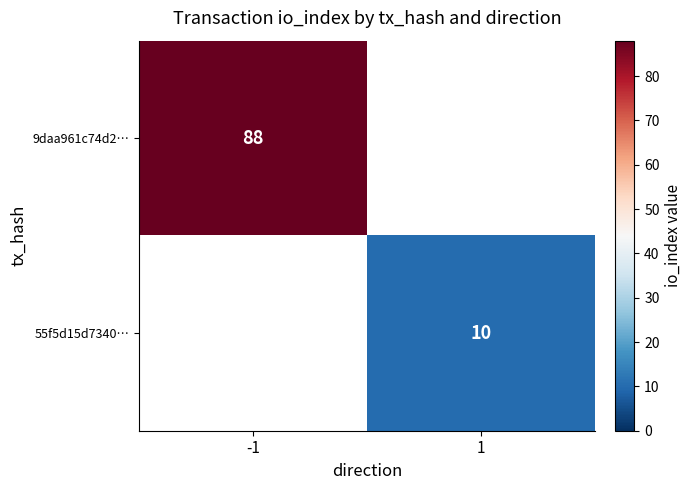

The 55f5d15d7340… series shows 18 at 1. True or false?

False